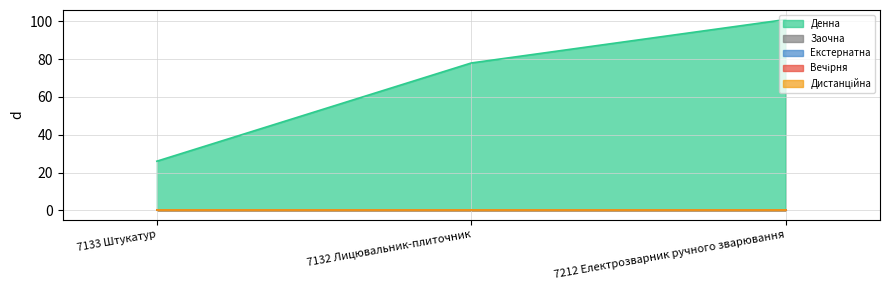

The value of Дистанційна at 7133 Штукатур is 0. True or false?

True